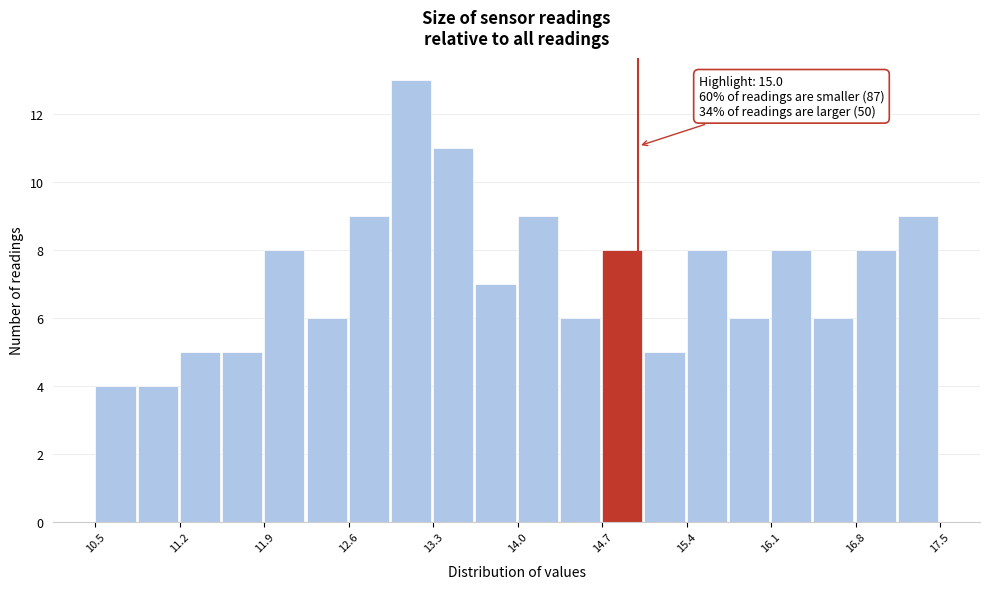

Read against the x-axis, roughly where is the centre of the tallest bar?

13.1